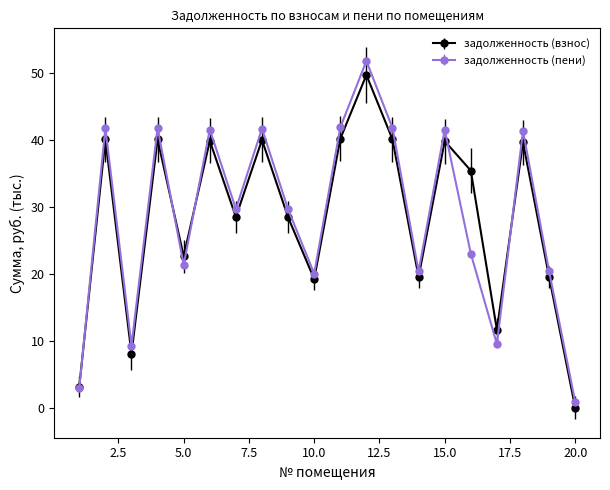

What are all the series names shown in the legend?

задолженность (взнос), задолженность (пени)